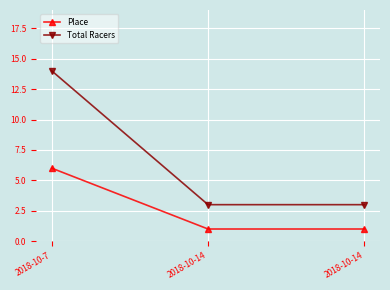

Which series has the largest range (max minus min)?

Total Racers